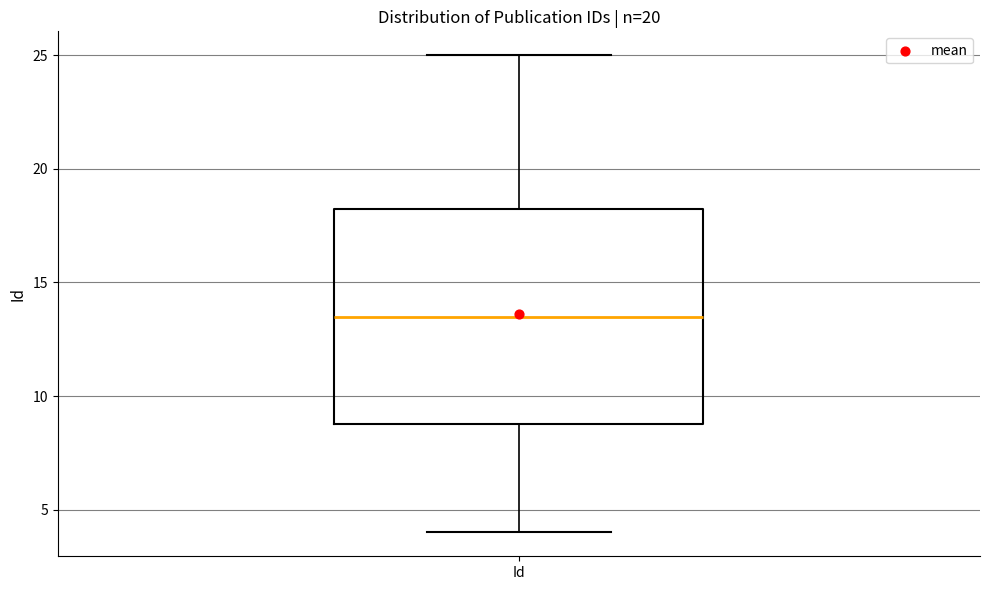

Where is the upper edge of the box for Id on the y-axis? The values are not printed on the chart, so give them approximately, as read against the axis.

18.5